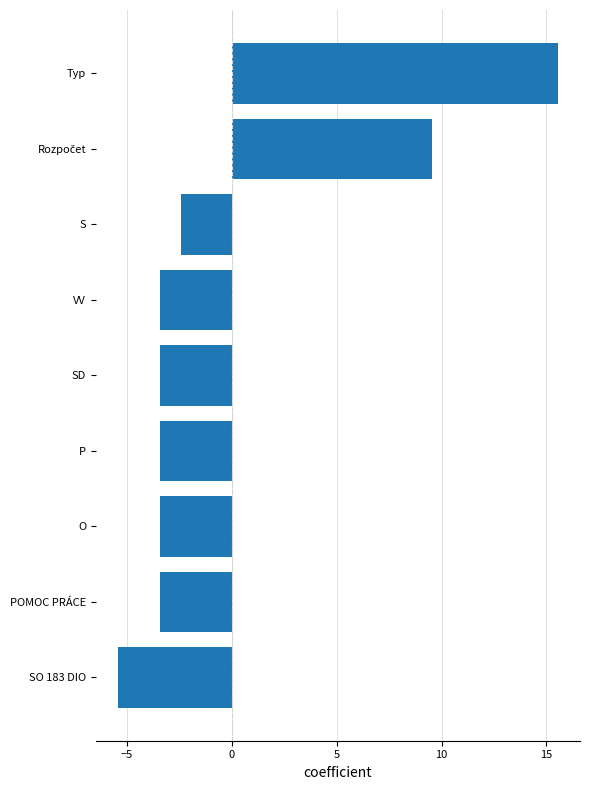

What is the approximate value at O?

-3.4